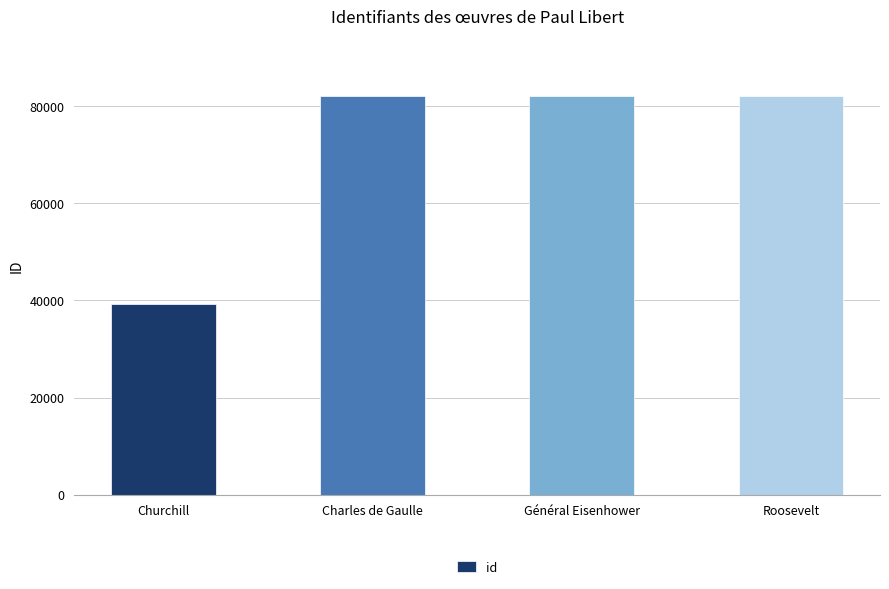

How many data points are less than 82072?

2